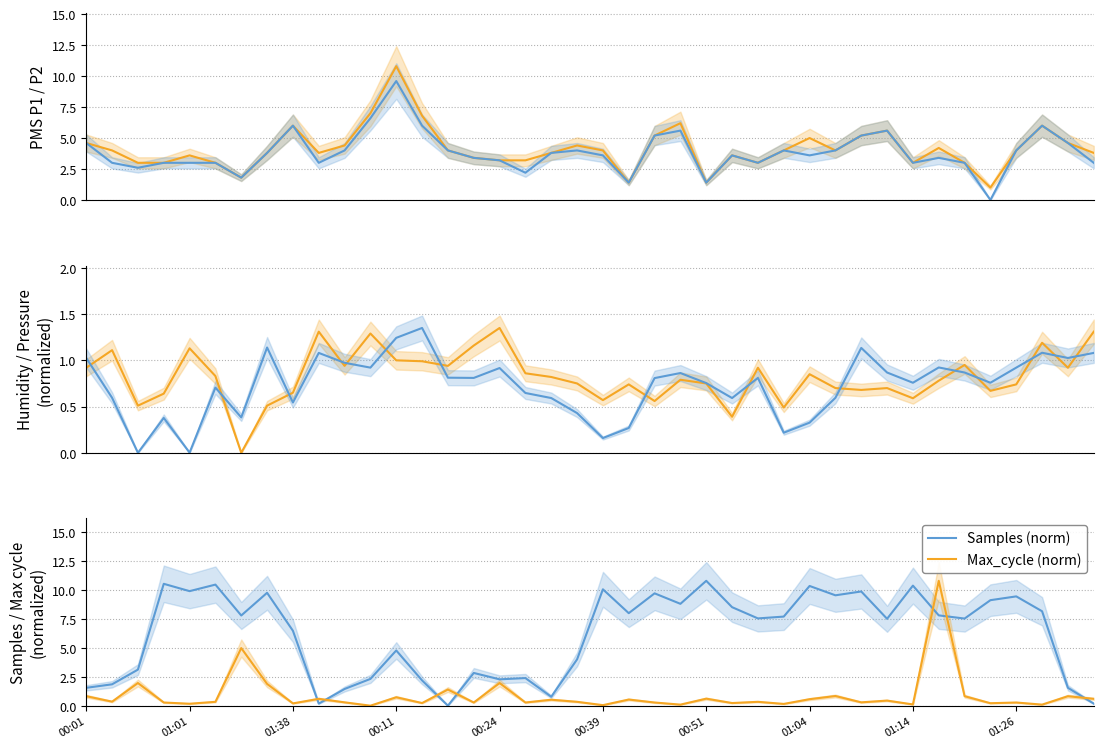

True or false: Max_cycle (norm) and Samples (norm) cross at least once.

True